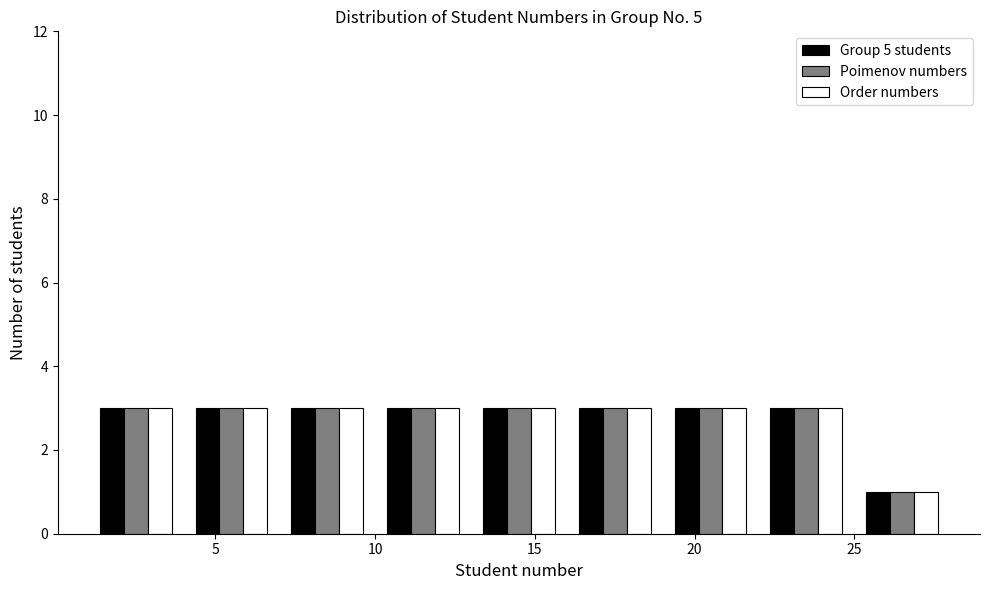

What is the height of the Group 5 students bar covering 13 to 16 on the x-axis? The values are not printed on the chart, so give them approximately, as read against the axis.

3